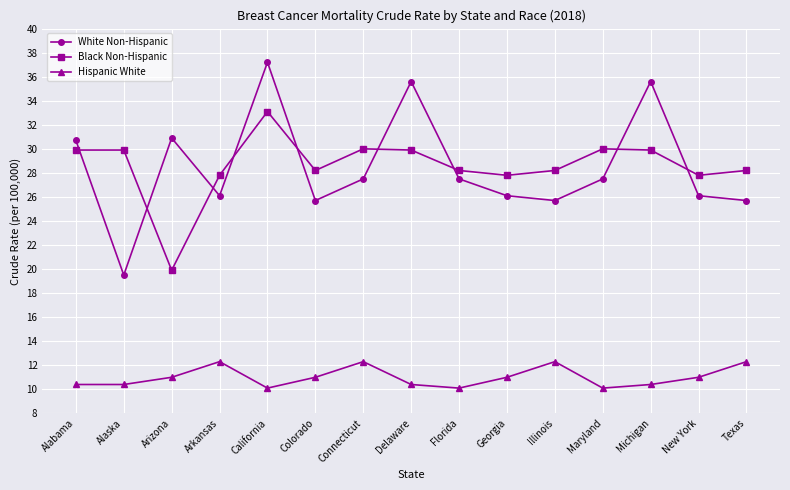

True or false: Black Non-Hispanic and Hispanic White intersect in this chart.

False